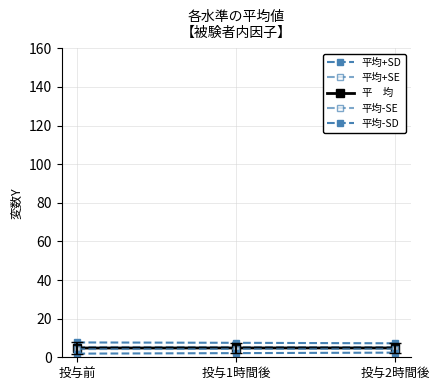

What position from the left is 投与2時間後?

3